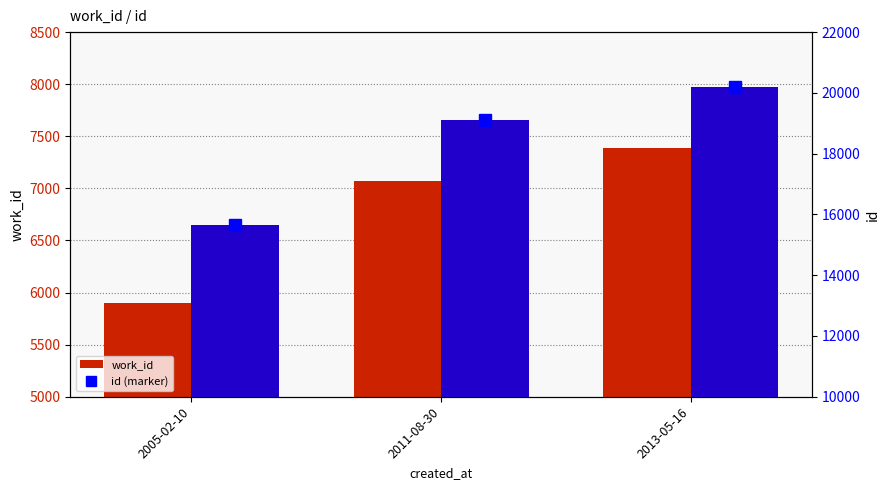

What is the maximum value for id (marker)?

20198